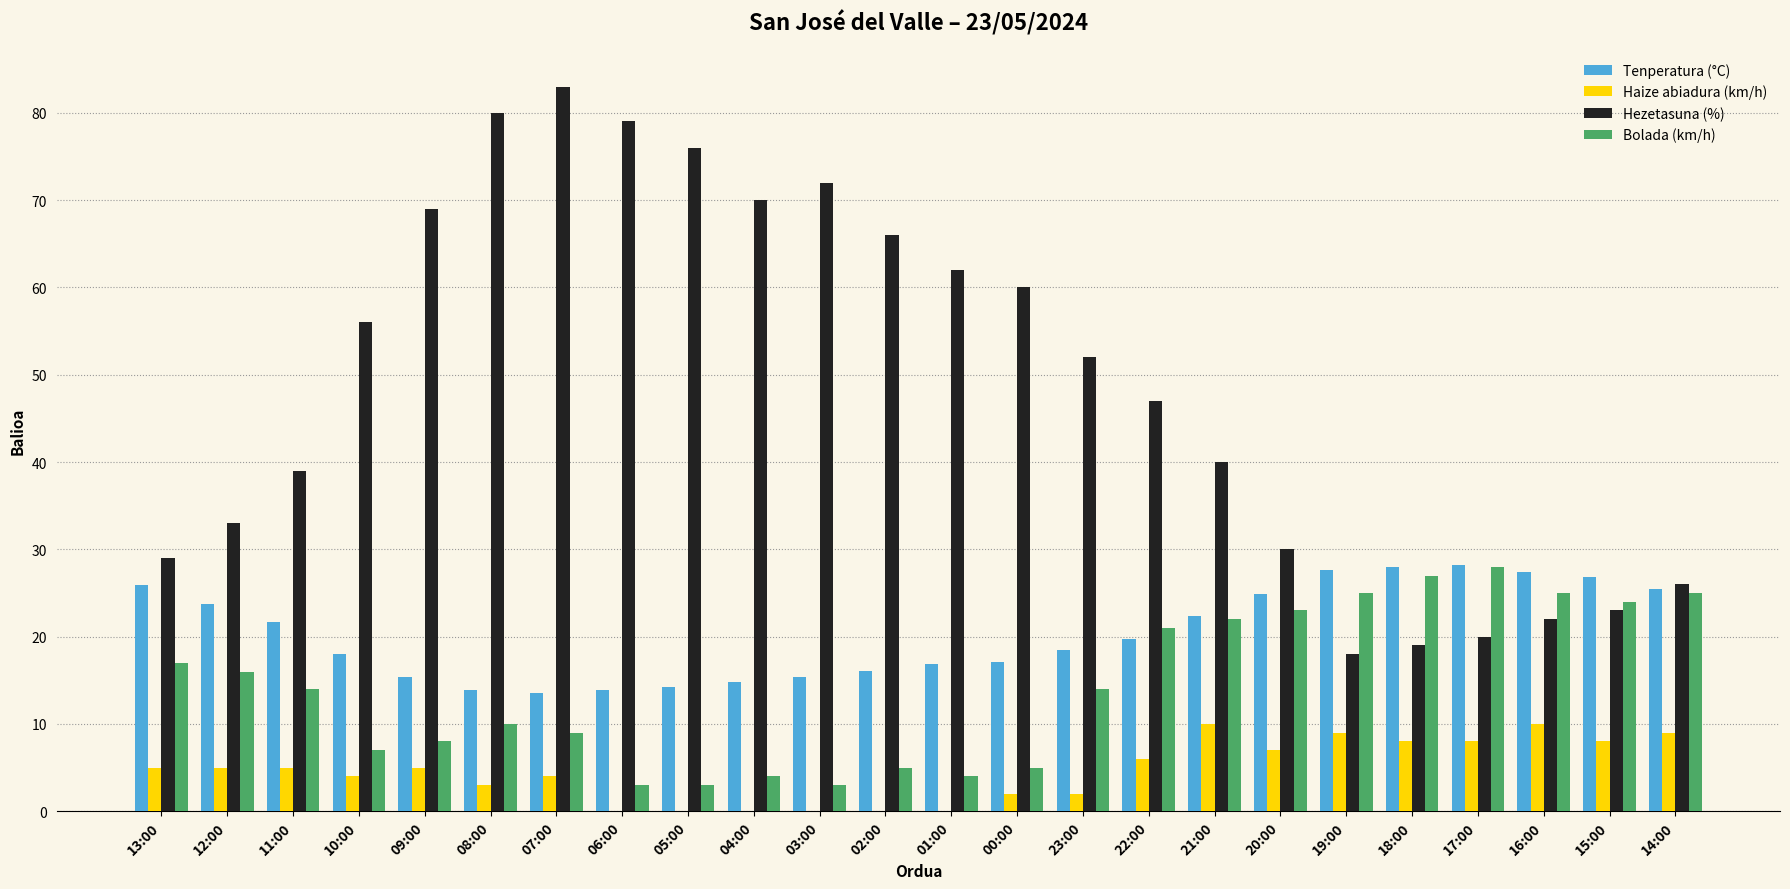

How many categories are shown in the chart?

24